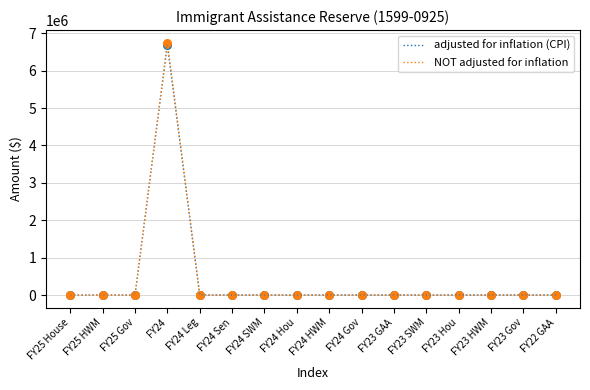

What are all the series names shown in the legend?

adjusted for inflation (CPI), NOT adjusted for inflation